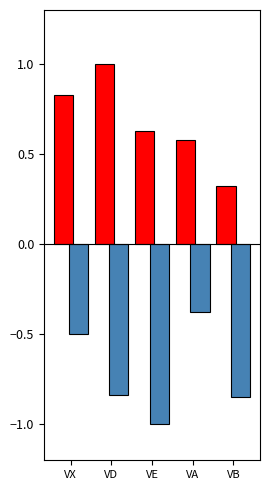

What is the spread (max minus min) of values at VE?

1.6